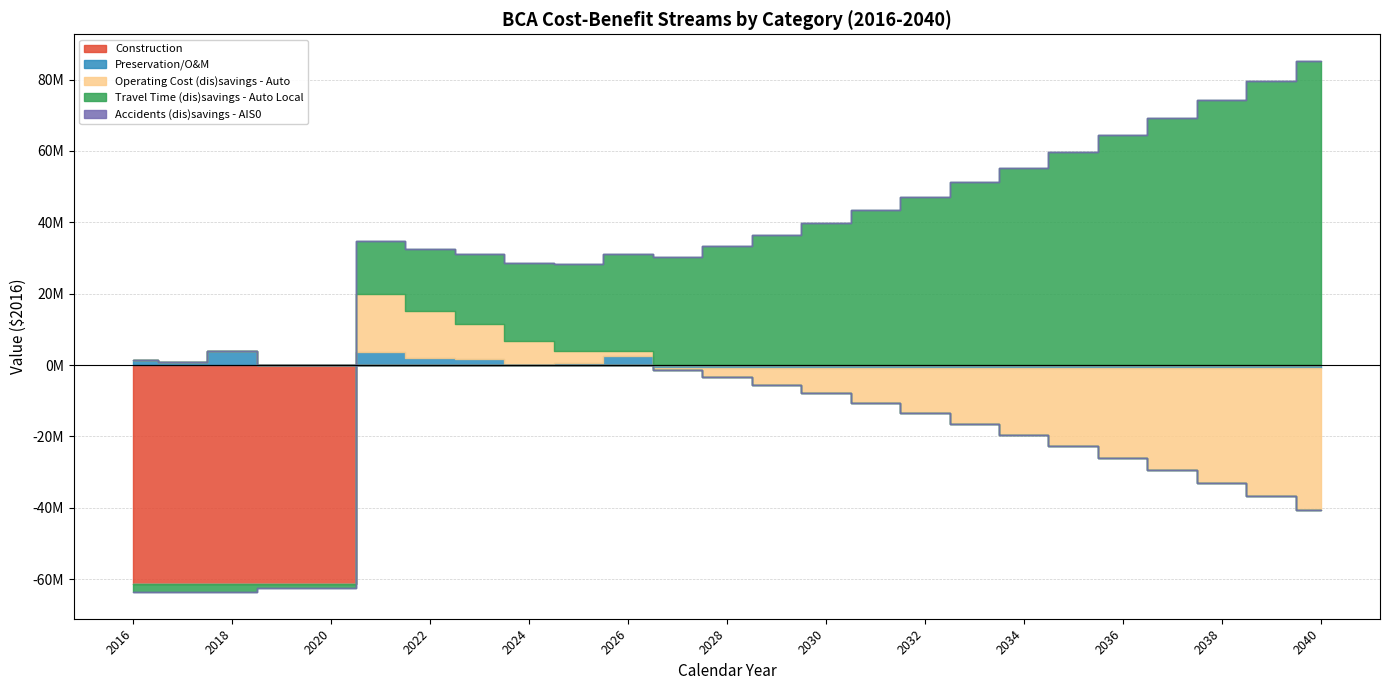

Which series ends up on top after the final intersection of Accidents (dis)savings - AIS0 and Travel Time (dis)savings - Auto Local?

Travel Time (dis)savings - Auto Local